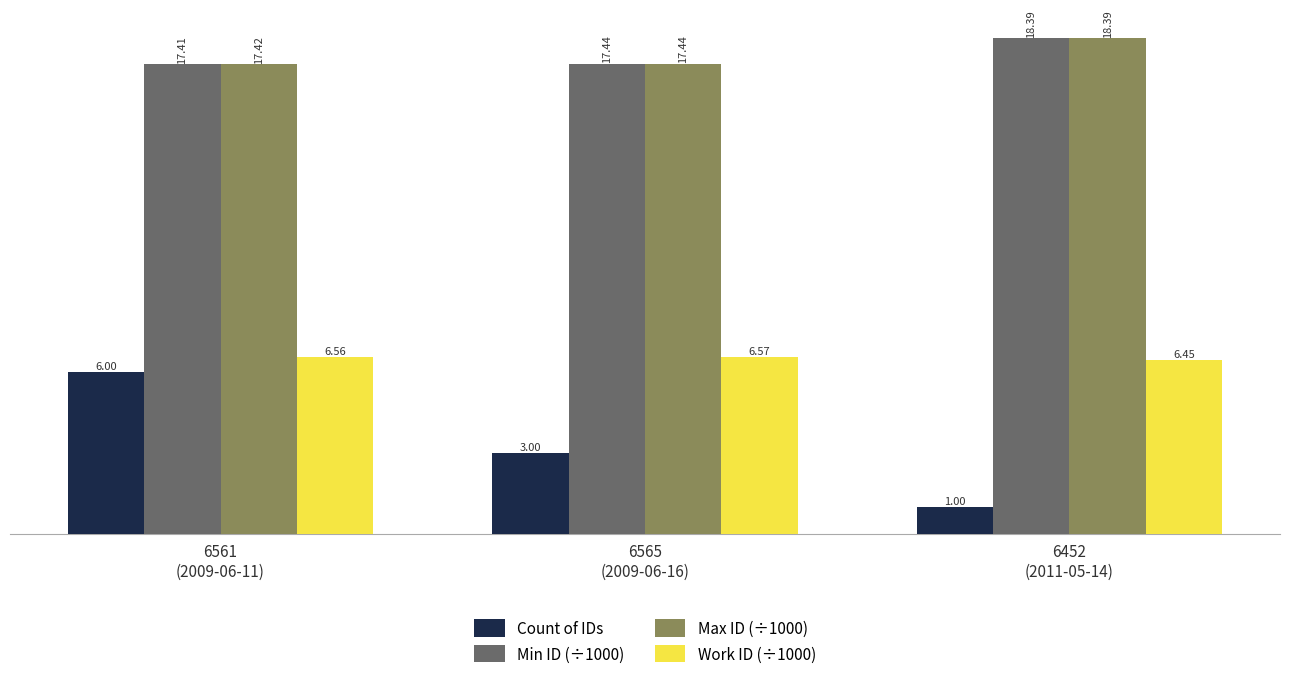

The value of Min ID (÷1000) at 6452
(2011-05-14) is 5.2. True or false?

False